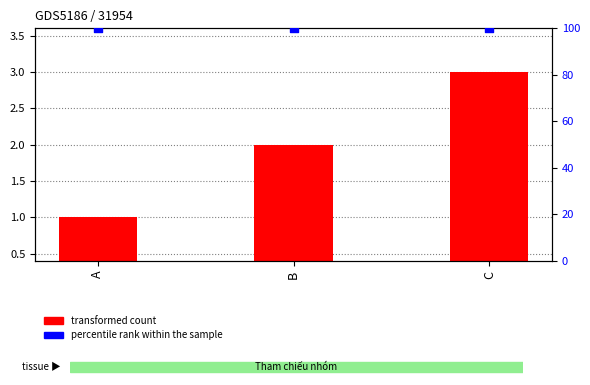

At which category is the sum across all series the highest?

C